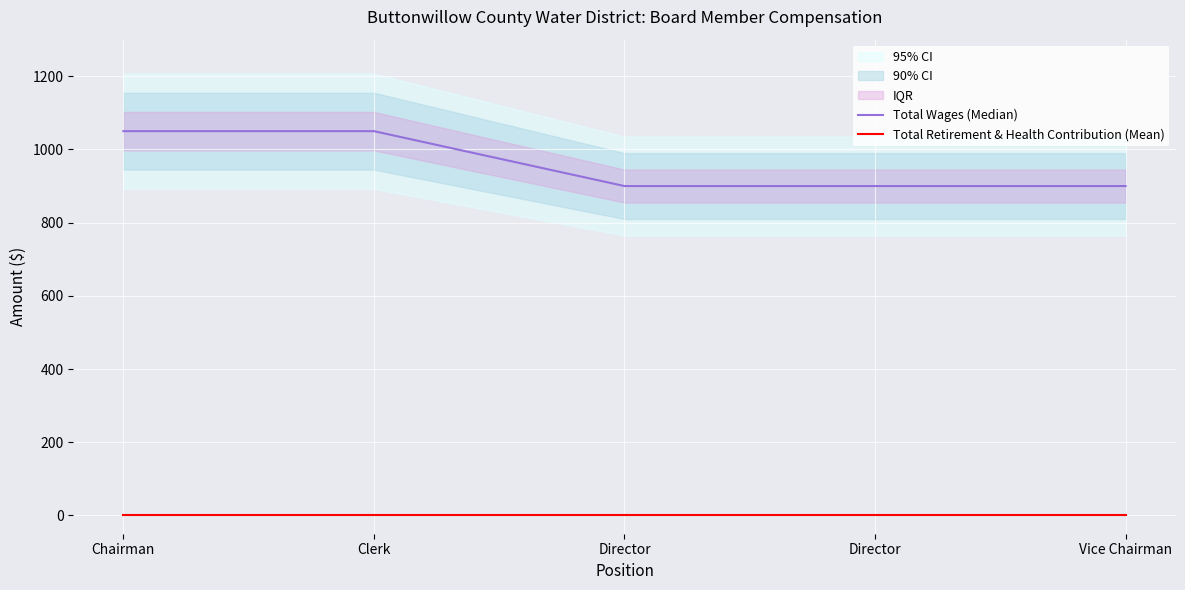

What is the spread (max minus min) of values at Director?

900